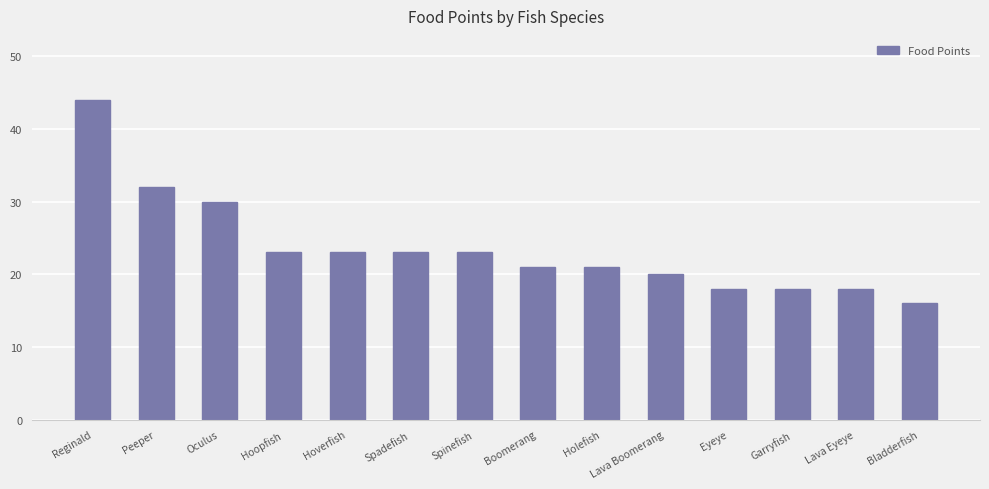

Does the chart contain any negative values?

No